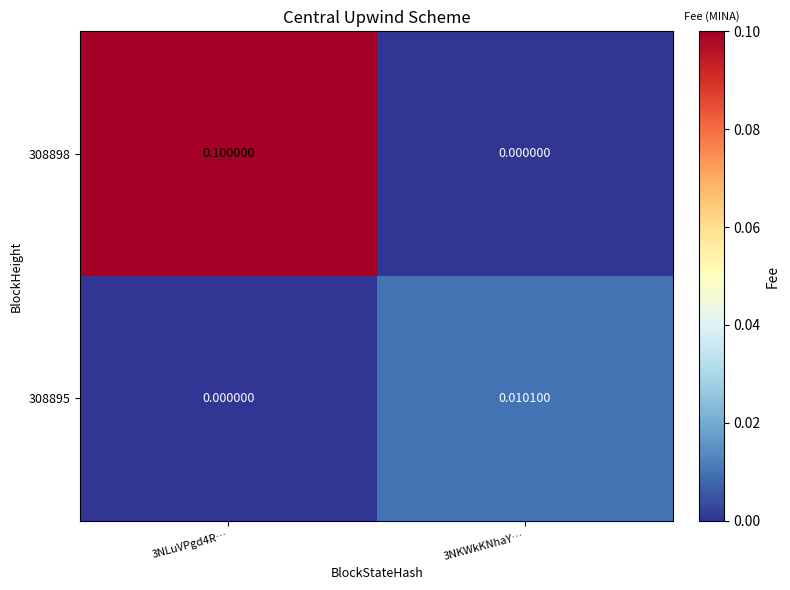

Is the value of 308895 at 3NKWkKNhaY… greater than the value of 308898 at 3NLuVPgd4R…?

No